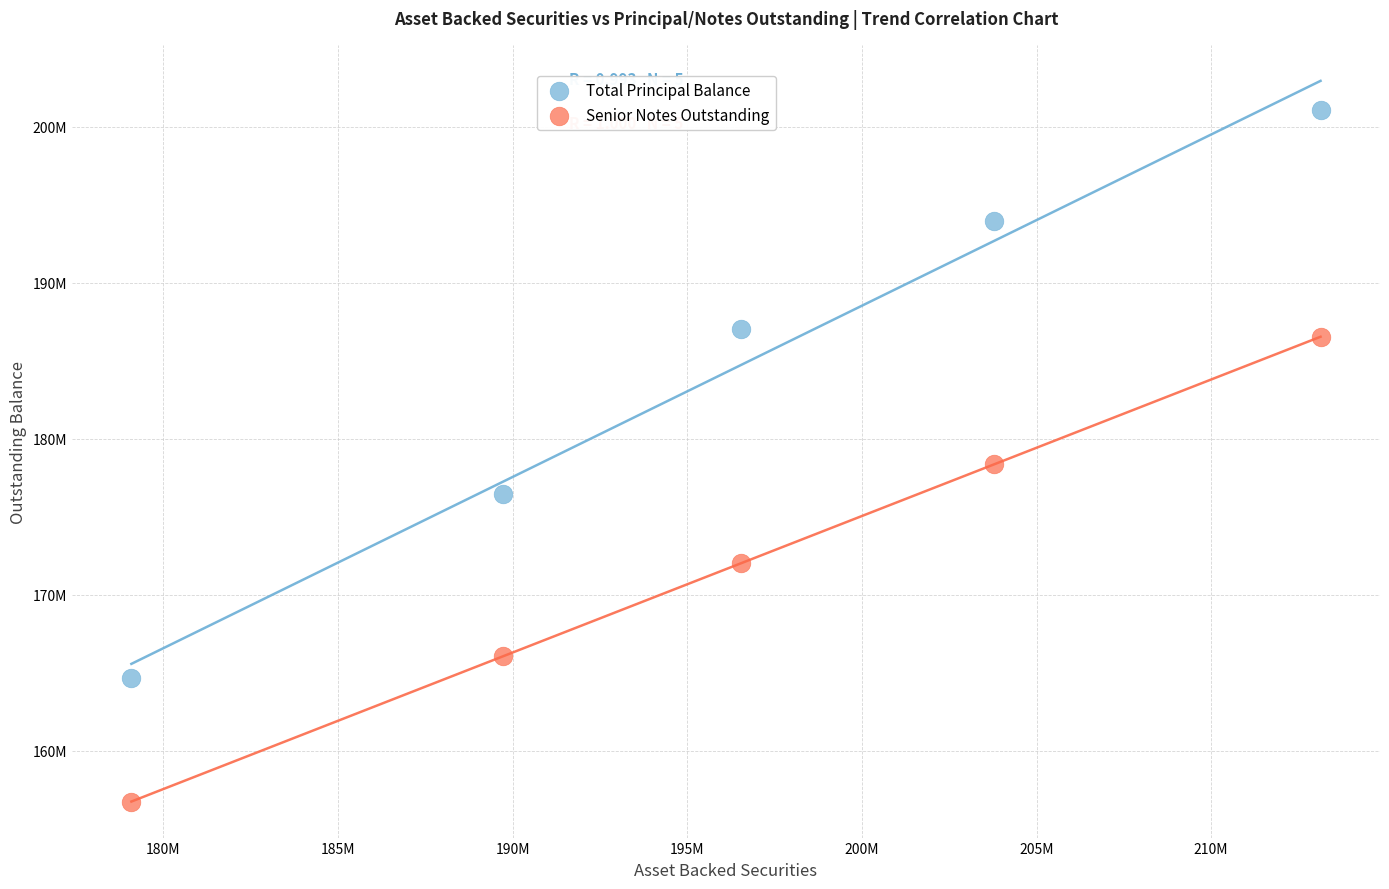

Which series reaches the maximum Y coordinate?

Total Principal Balance